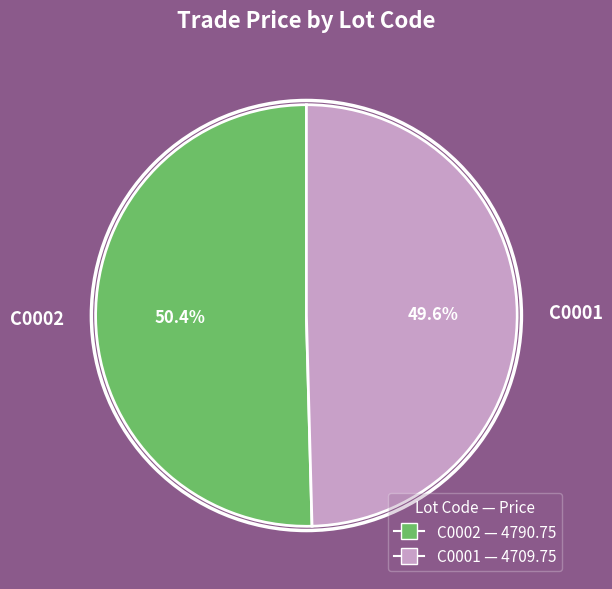

To the nearest percent, what is the combined percentage of C0002 and C0001?

100%